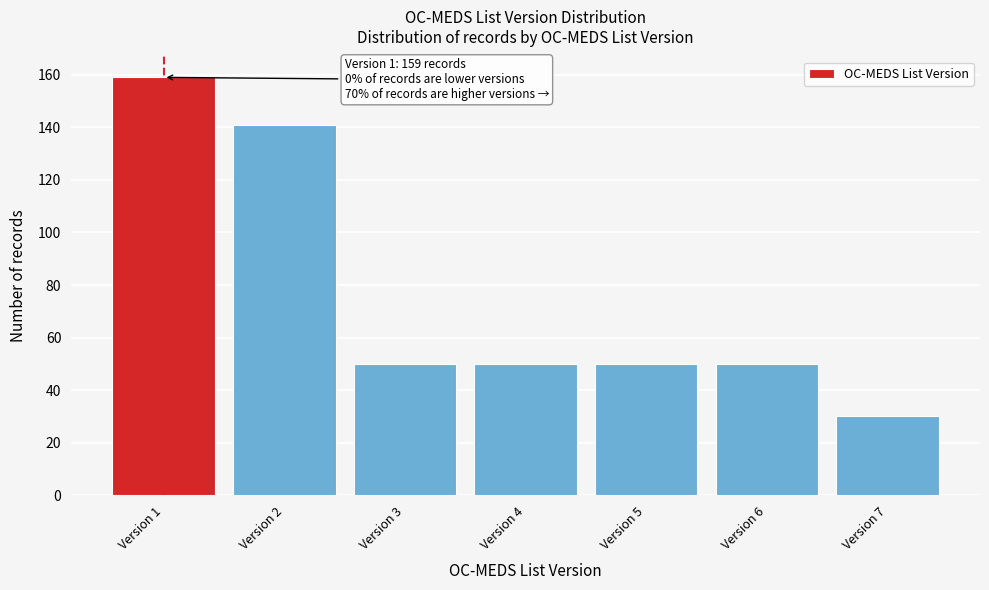

Reading left to right, what are all the values shown in this chart?

159	141	50	50	50	50	30